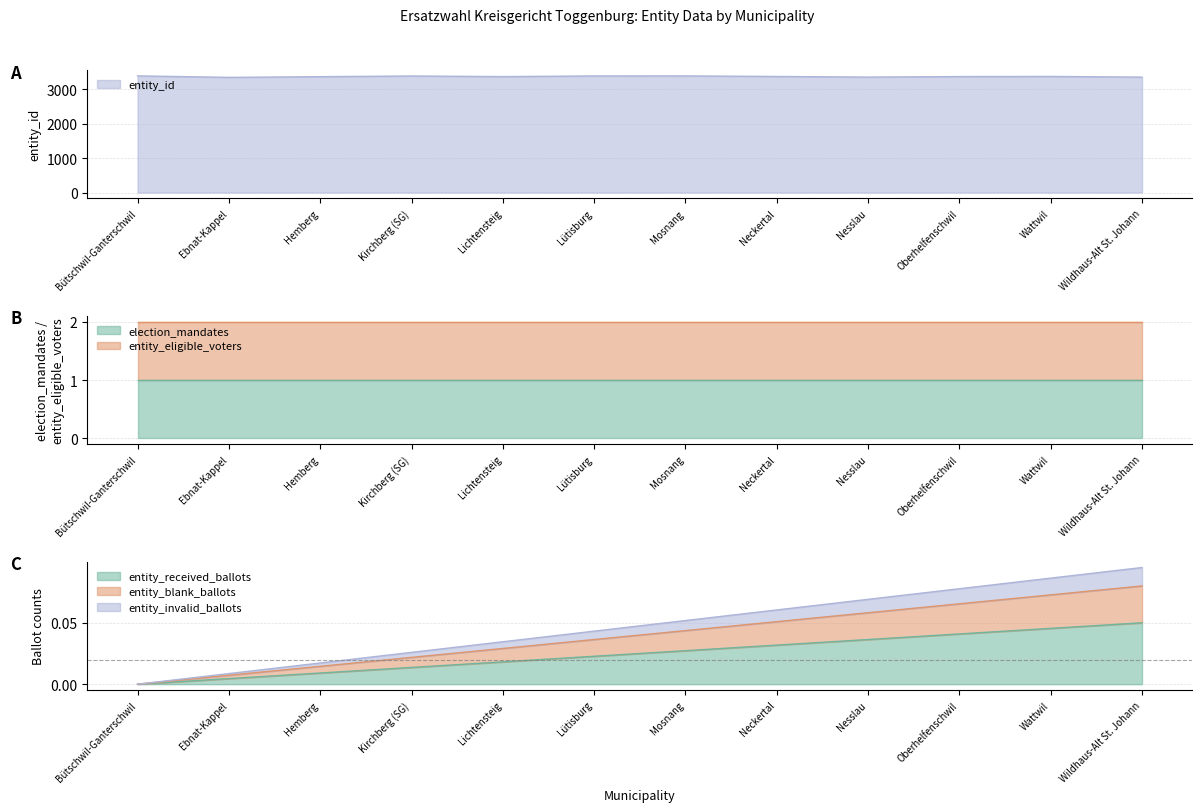

Which series has the largest range (max minus min)?

entity_id